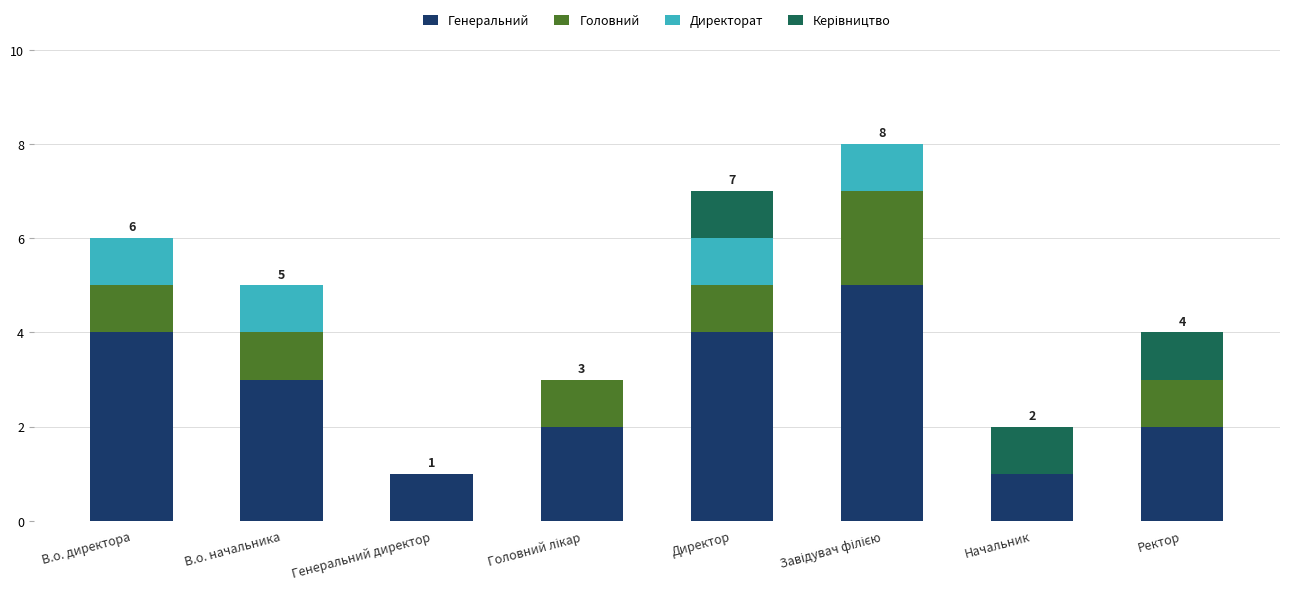

What is the sum of all Генеральний values?

22